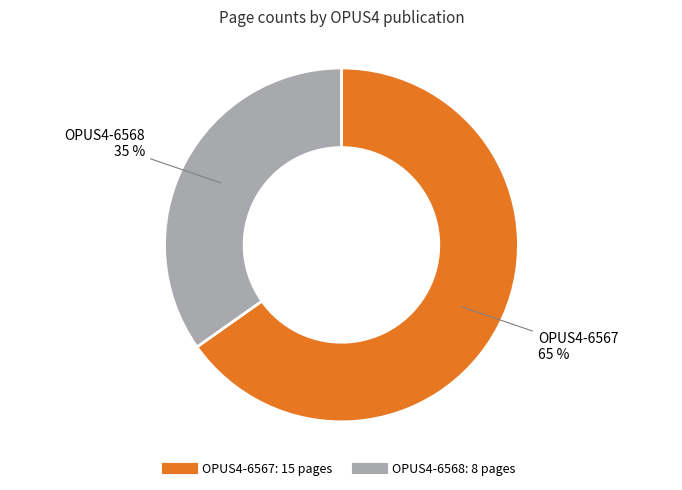

Approximately how many times larger is the value at OPUS4-6568 compared to OPUS4-6567?

0.5